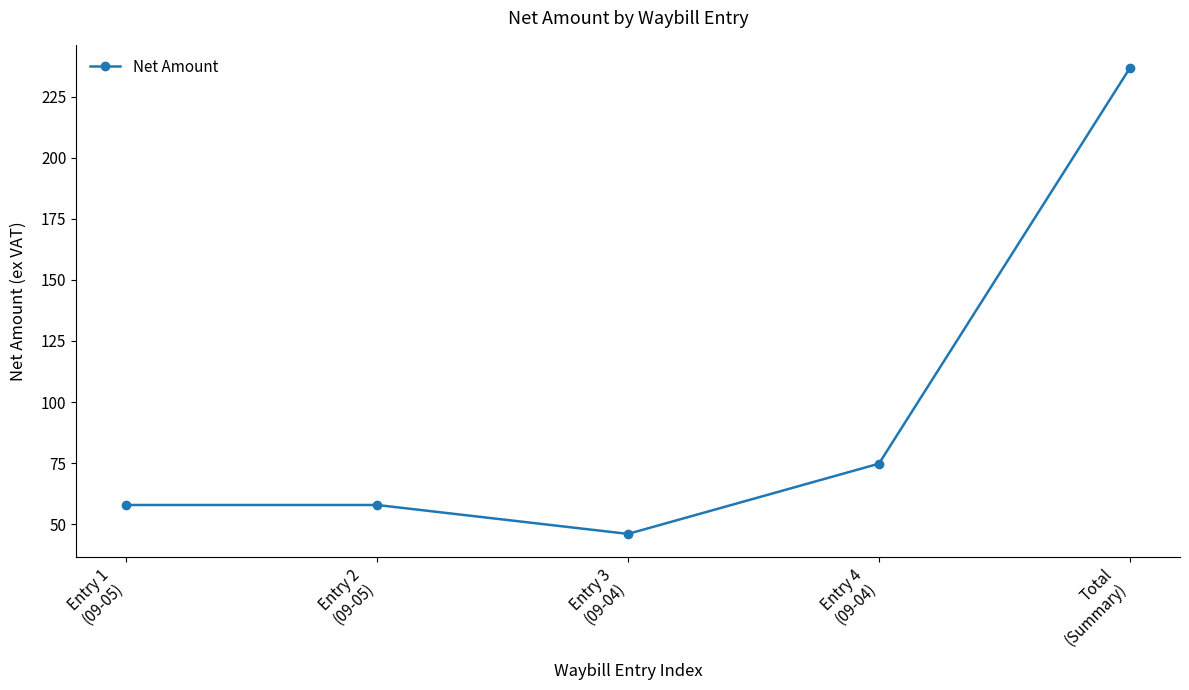

Between Total
(Summary) and Entry 1
(09-05), which is larger?

Total
(Summary)